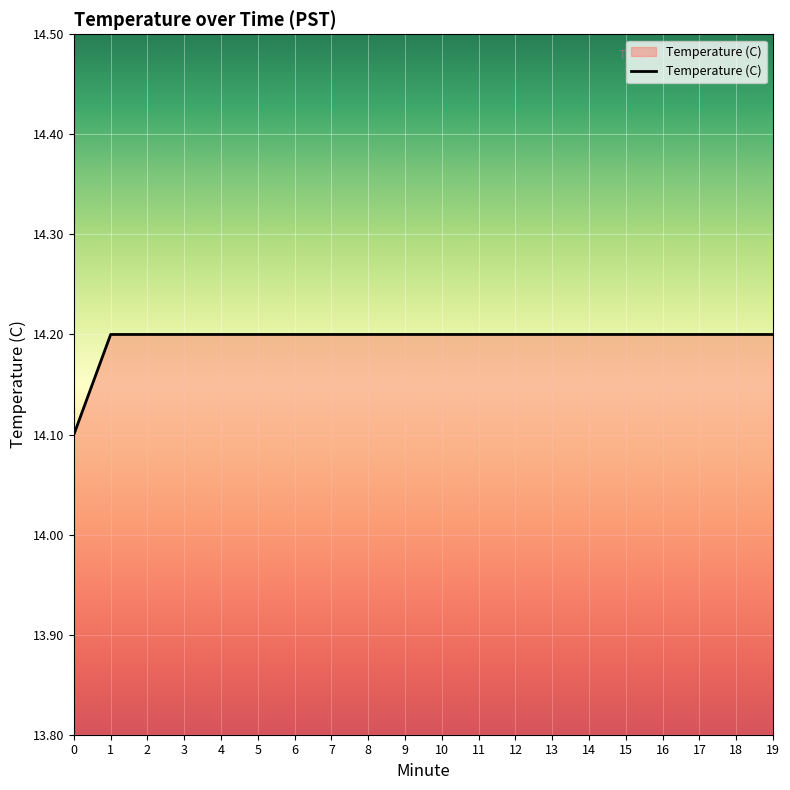

Reading left to right, what are all the values shown in this chart?

14.1	14.2	14.2	14.2	14.2	14.2	14.2	14.2	14.2	14.2	14.2	14.2	14.2	14.2	14.2	14.2	14.2	14.2	14.2	14.2